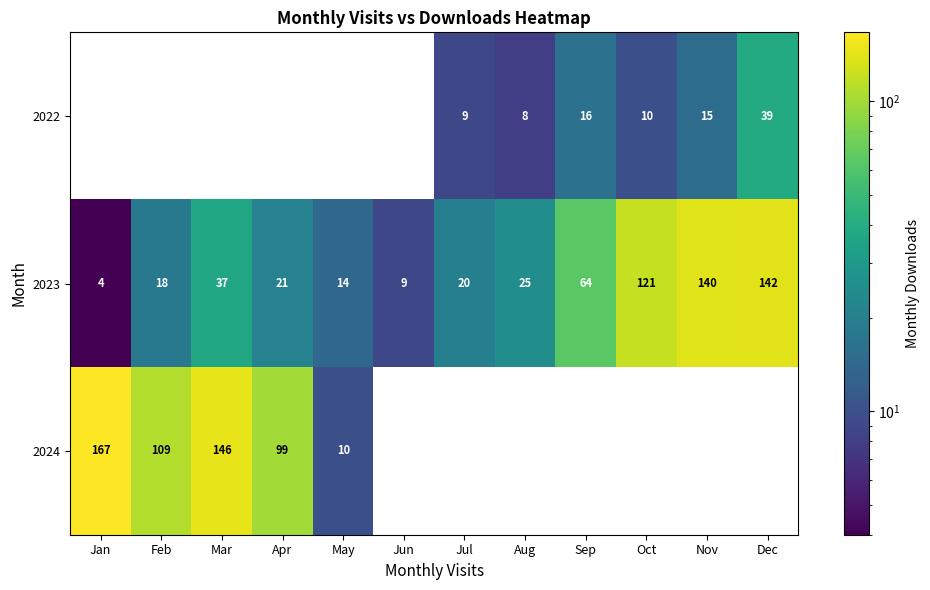

Between Jul and May, which is larger?

May